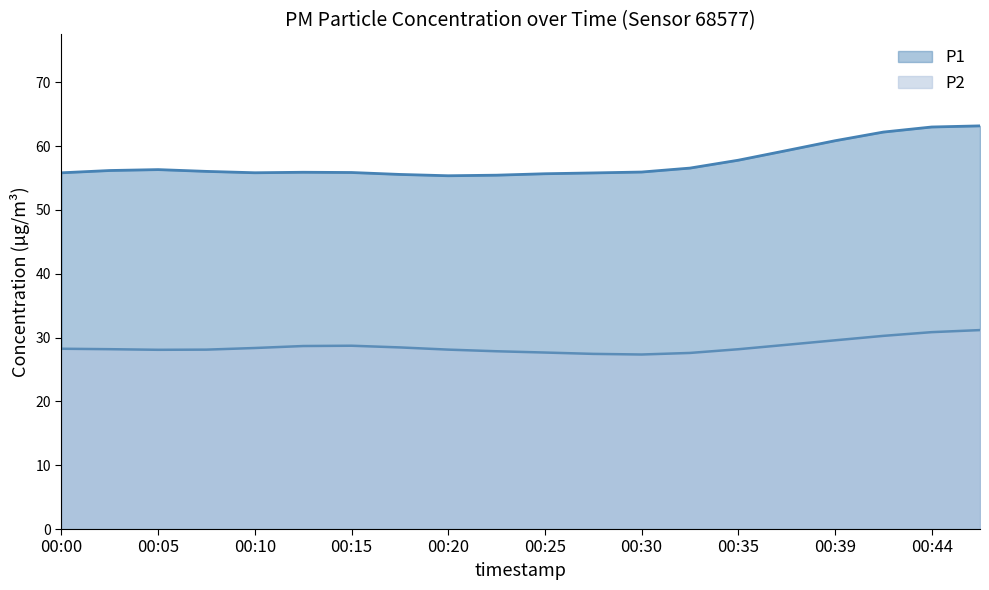

Which series has the largest total across all categories?

P1